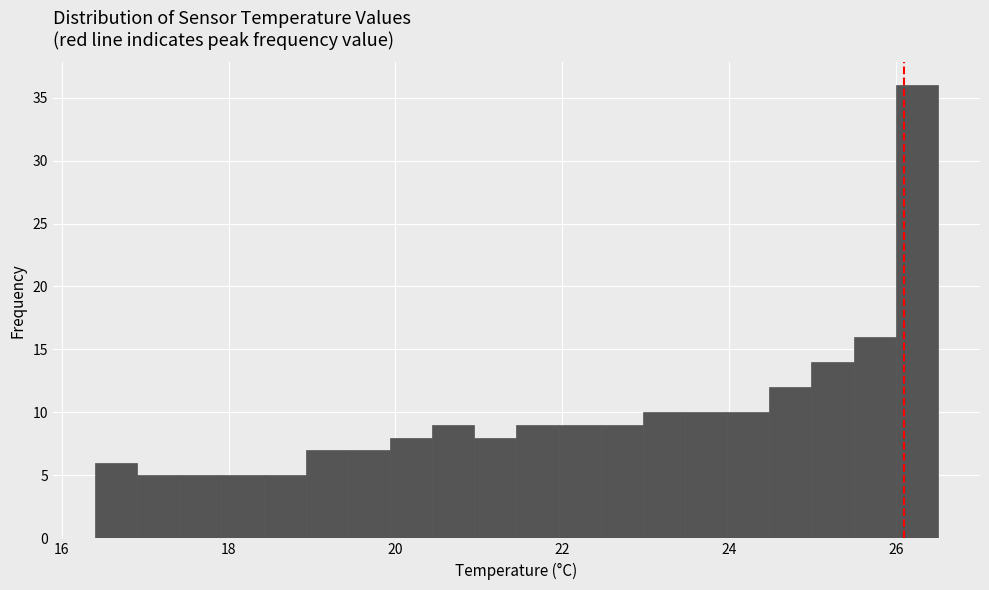

Around what value on the x-axis is the tallest bar? Give the approximate position of its centre, as read against the axis.

26.2